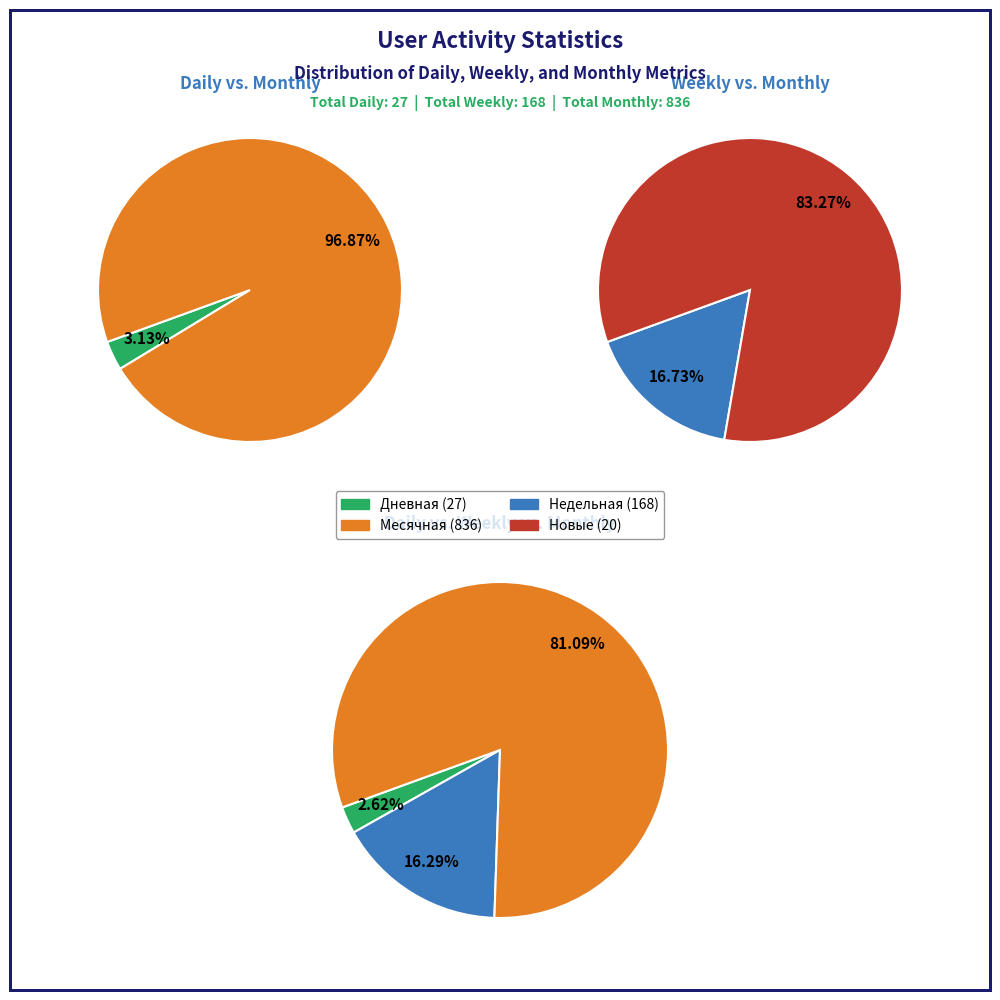

Does 26 account for over 50% of the chart?

No